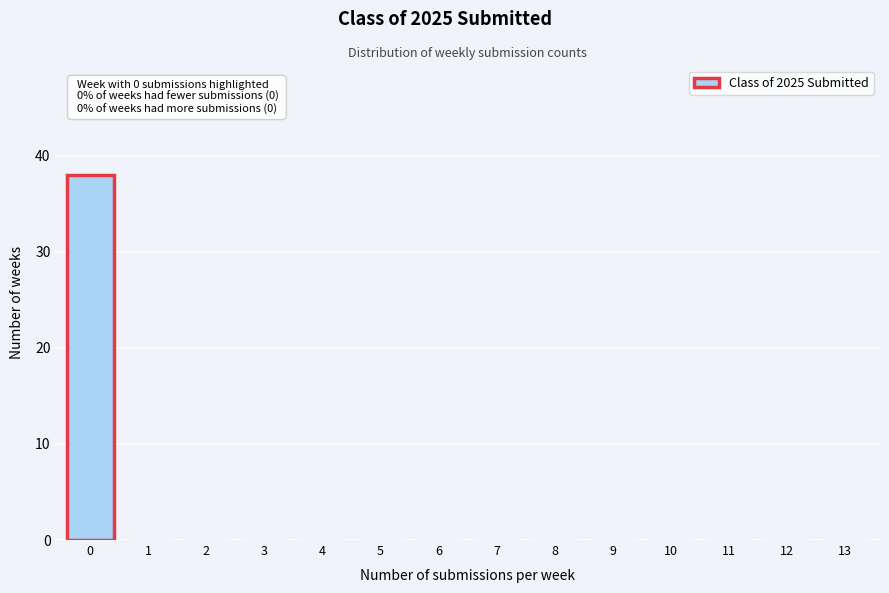

Reading right to left, extract all data points from this chart.

13=0	12=0	11=0	10=0	9=0	8=0	7=0	6=0	5=0	4=0	3=0	2=0	1=0	0=38